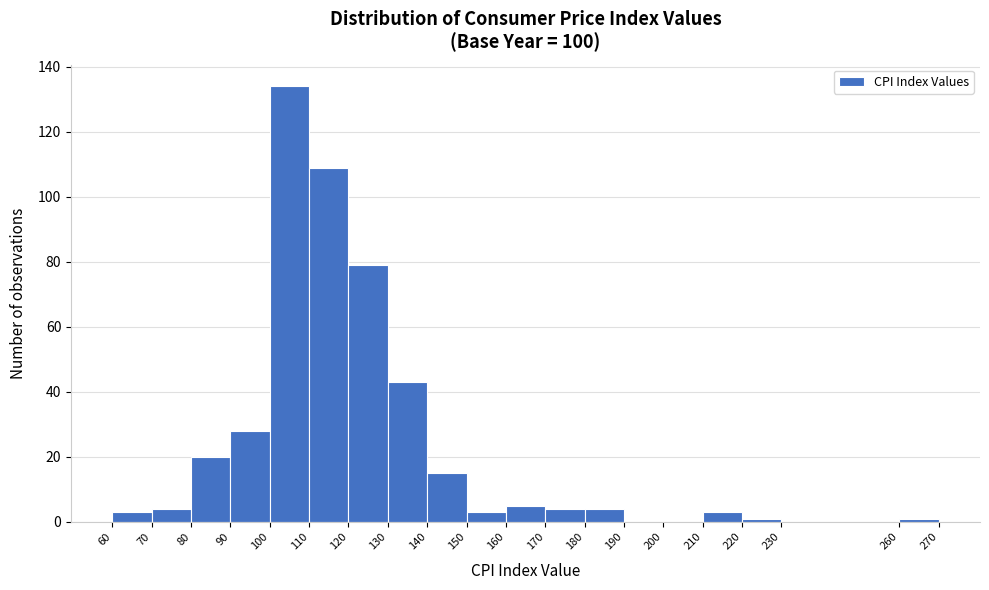

Reading left to right, list every bar in this chart as the range it spans on the x-axis followed by its height. The values are not printed on the chart, so give them approximately, as read against the axis.

60 to 70: 4
70 to 80: 4
80 to 90: 20
90 to 100: 28
100 to 110: 134
110 to 120: 110
120 to 130: 80
130 to 140: 44
140 to 150: 16
150 to 160: 4
160 to 170: 6
170 to 180: 4
180 to 190: 4
190 to 200: 0
200 to 210: 0
210 to 220: 4
220 to 230: under 2
230 to 260: 0
260 to 270: under 2